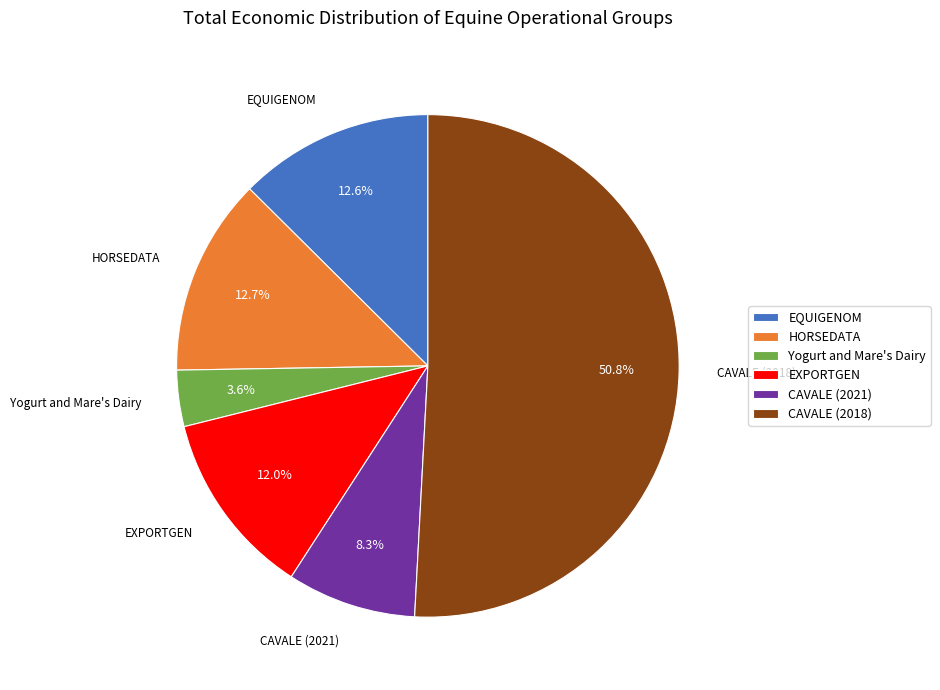

How many segments does this pie chart have?

6